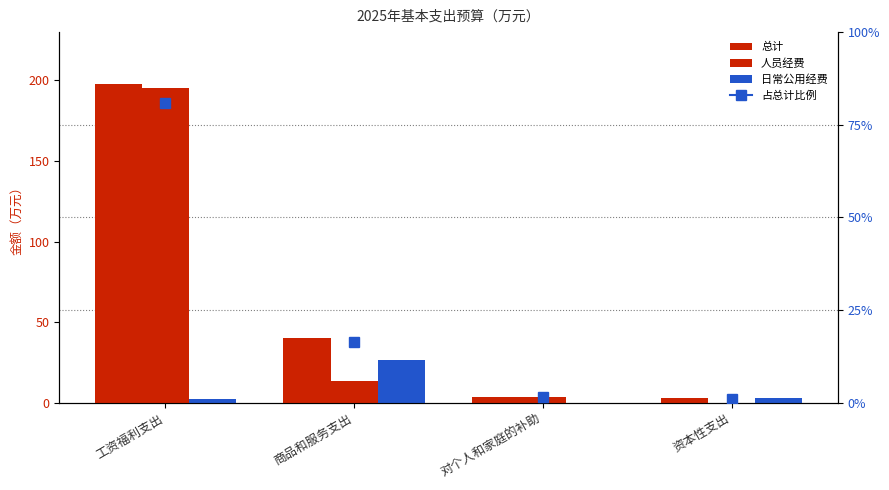

What is the label of the 4th bar from the left?

资本性支出